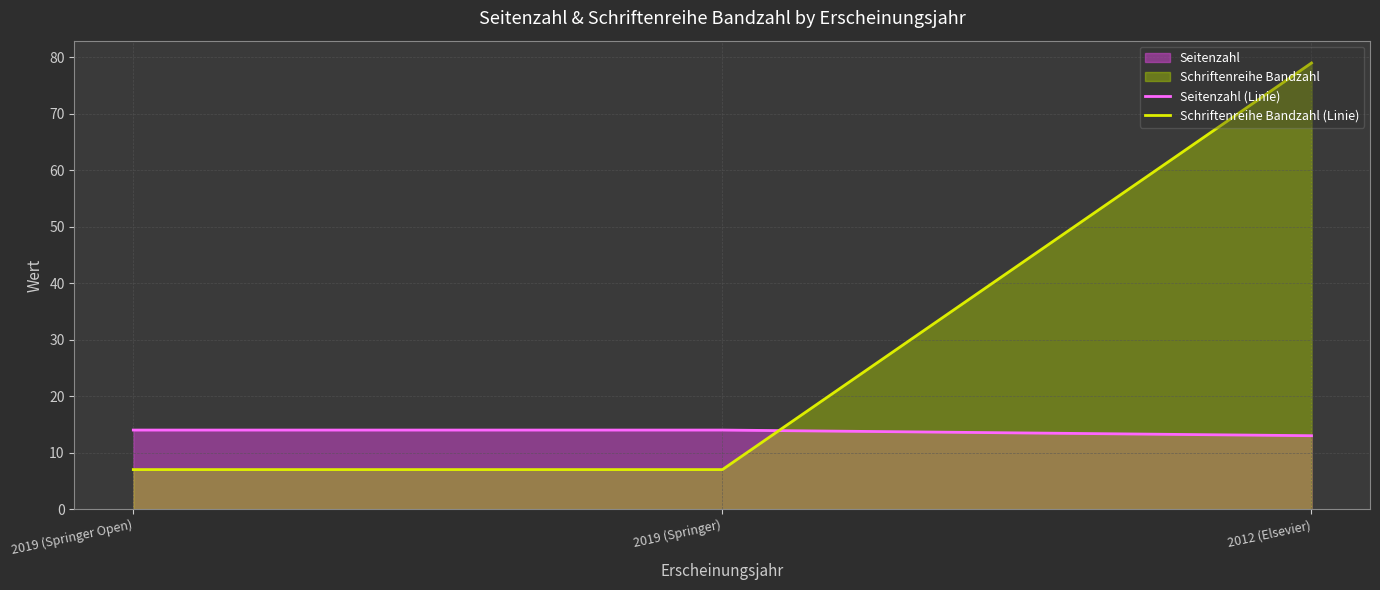

What value does the Schriftenreihe Bandzahl (Linie) series have at 2012 (Elsevier)?

79